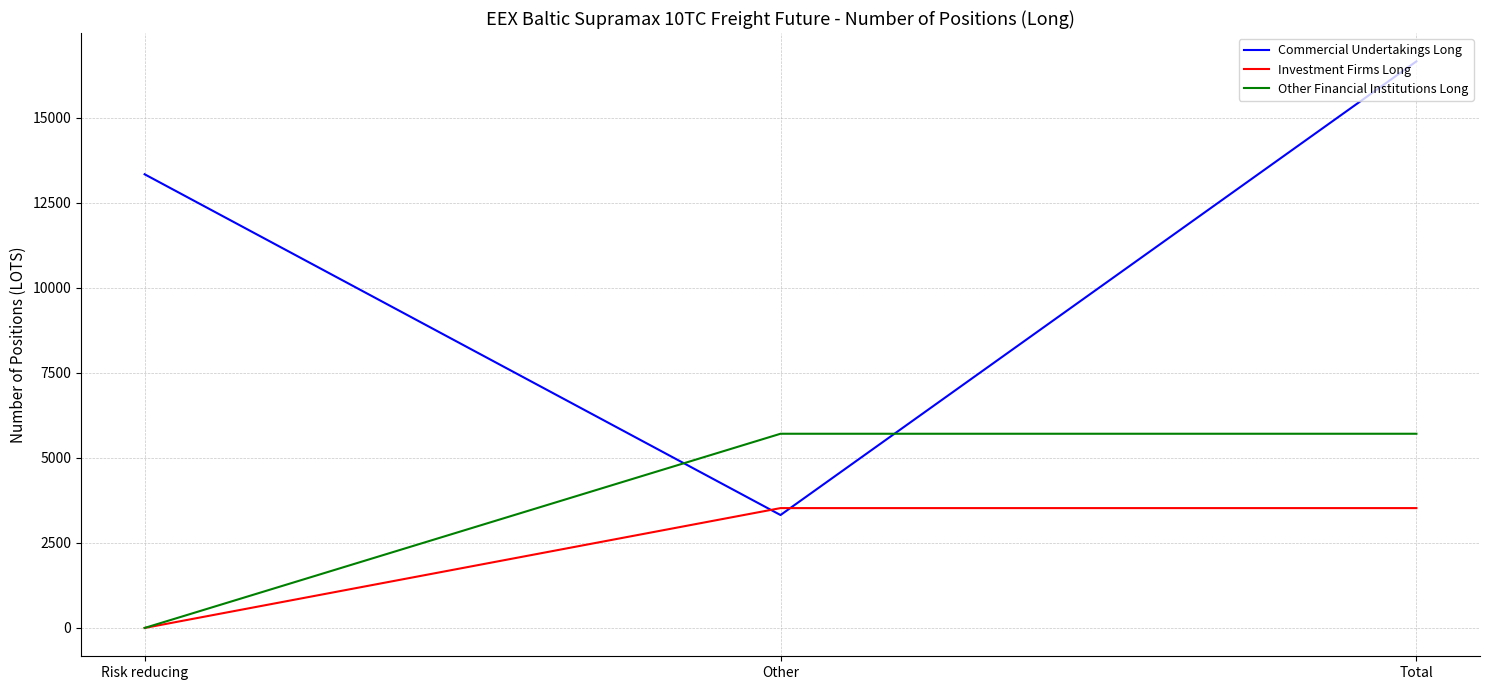

Which series has the largest total across all categories?

Commercial Undertakings Long